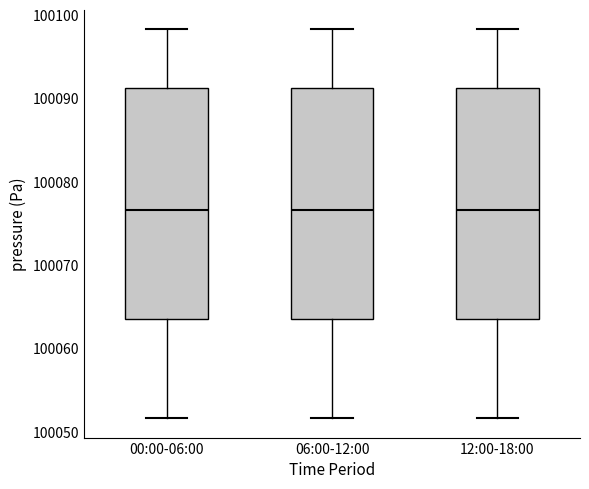

Reading left to right, read every box against the y-axis: the position of its median line, the range the box covers, and the ends of its whiskers. The values are not printed on the chart, so give them approximately, as read against the axis.

00:00-06:00: median 100077, box 100064 to 100091, whiskers 100052 to 100098
06:00-12:00: median 100077, box 100064 to 100091, whiskers 100052 to 100098
12:00-18:00: median 100077, box 100064 to 100091, whiskers 100052 to 100098